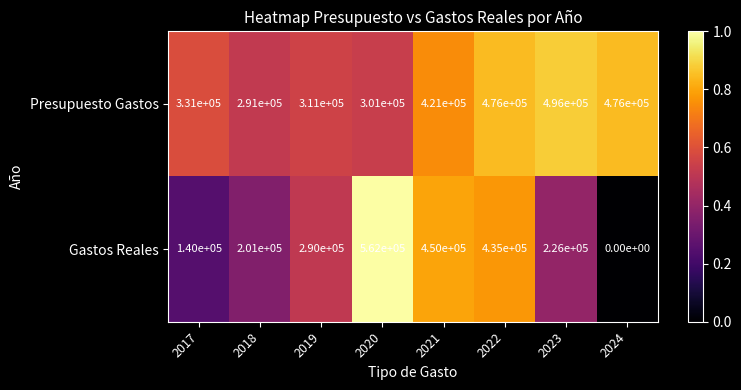

Which series has the largest total across all categories?

Presupuesto Gastos